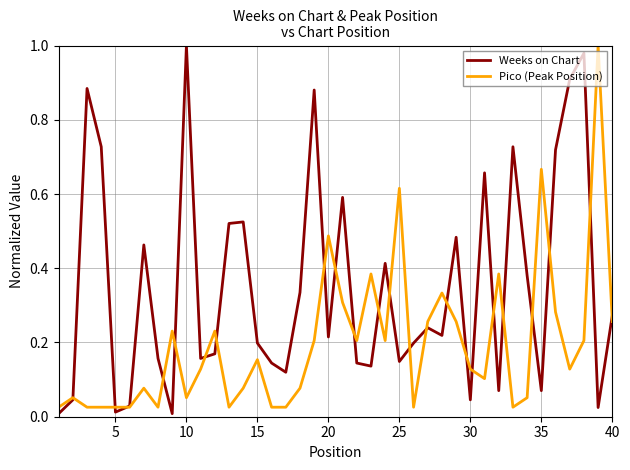

How many intersections are there between Weeks on Chart and Pico (Peak Position)?

23